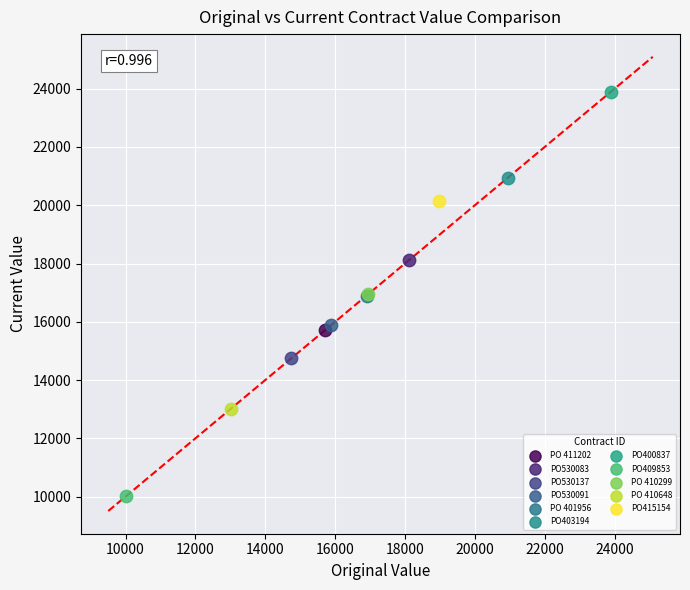

Which series reaches the minimum Y coordinate?

PO409853